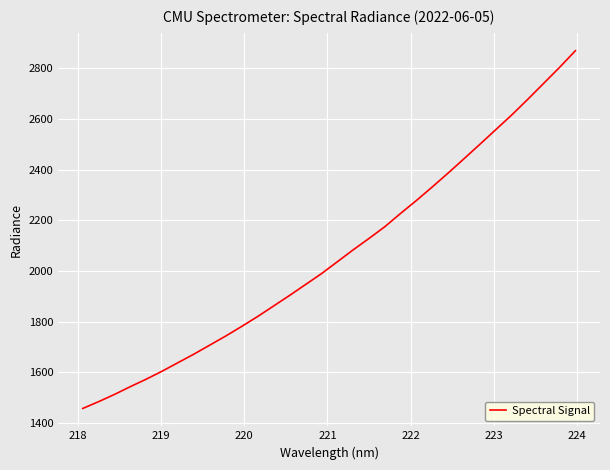

What is the greatest value displayed?

2868.8